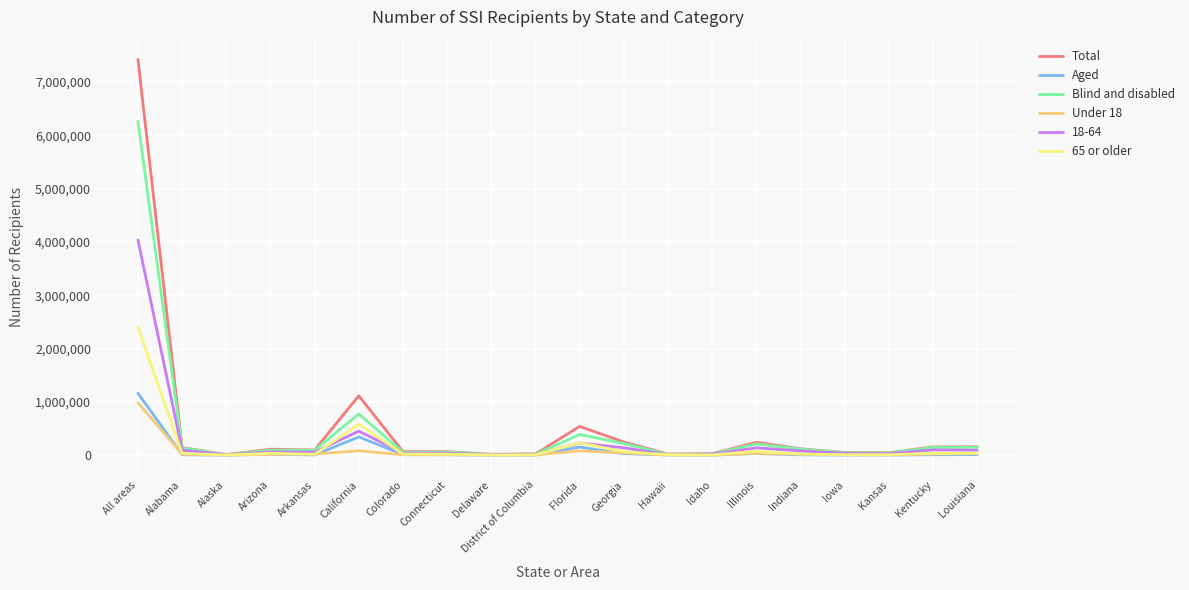

Is it true that Aged equals 1160789 at All areas?

True